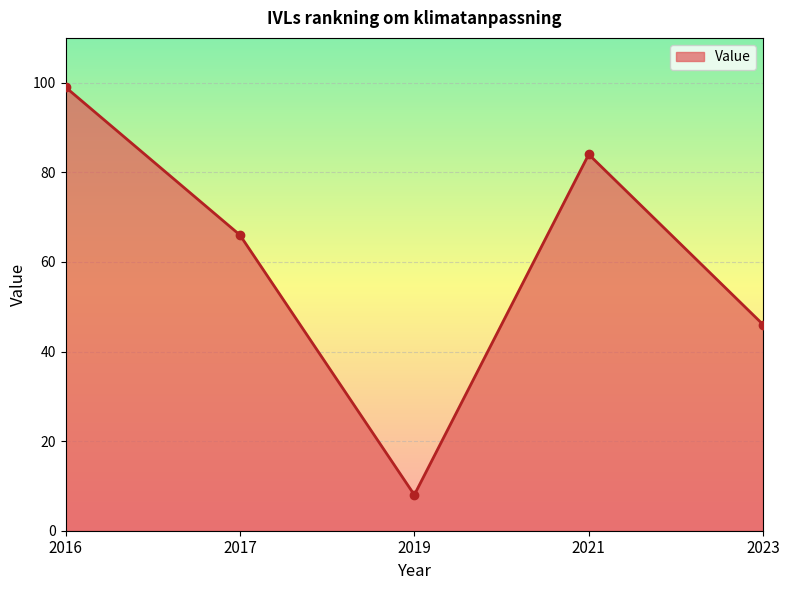

Rank the categories by value from highest to lowest.

2016, 2021, 2017, 2023, 2019